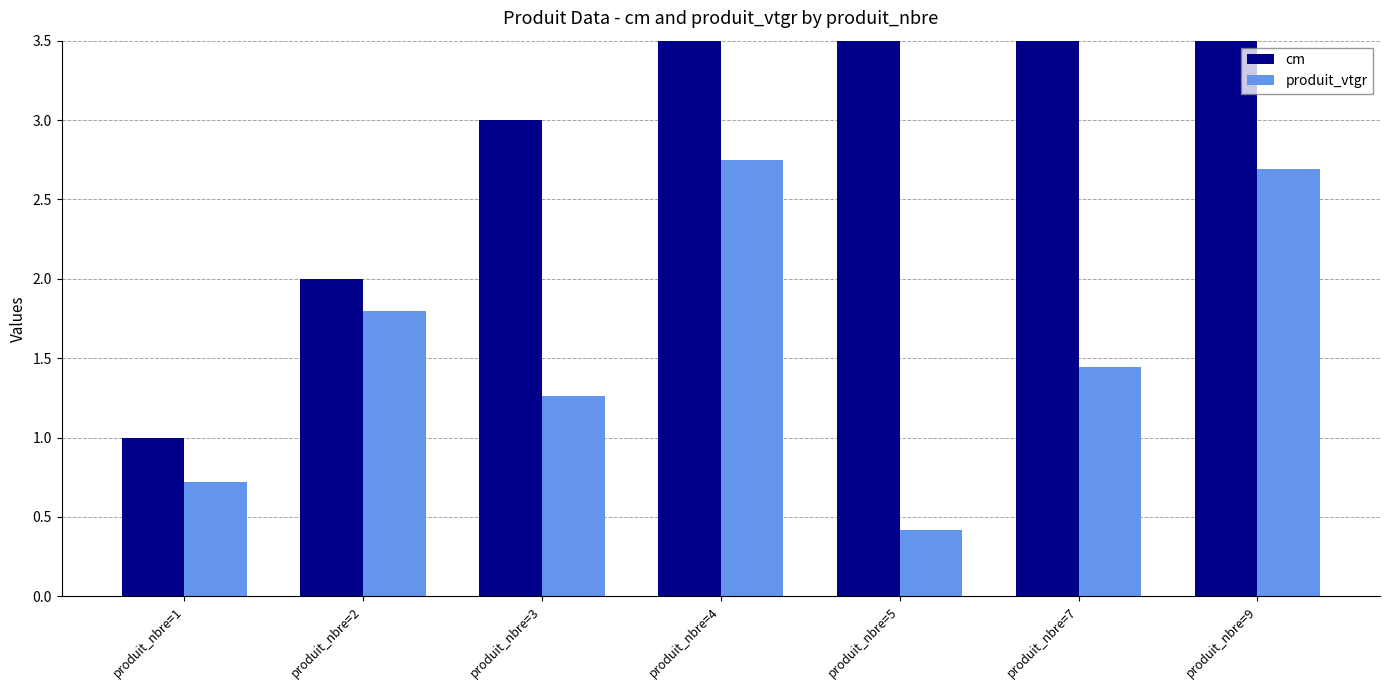

What is the value of the produit_vtgr bar at the 3rd from the left?

1.3